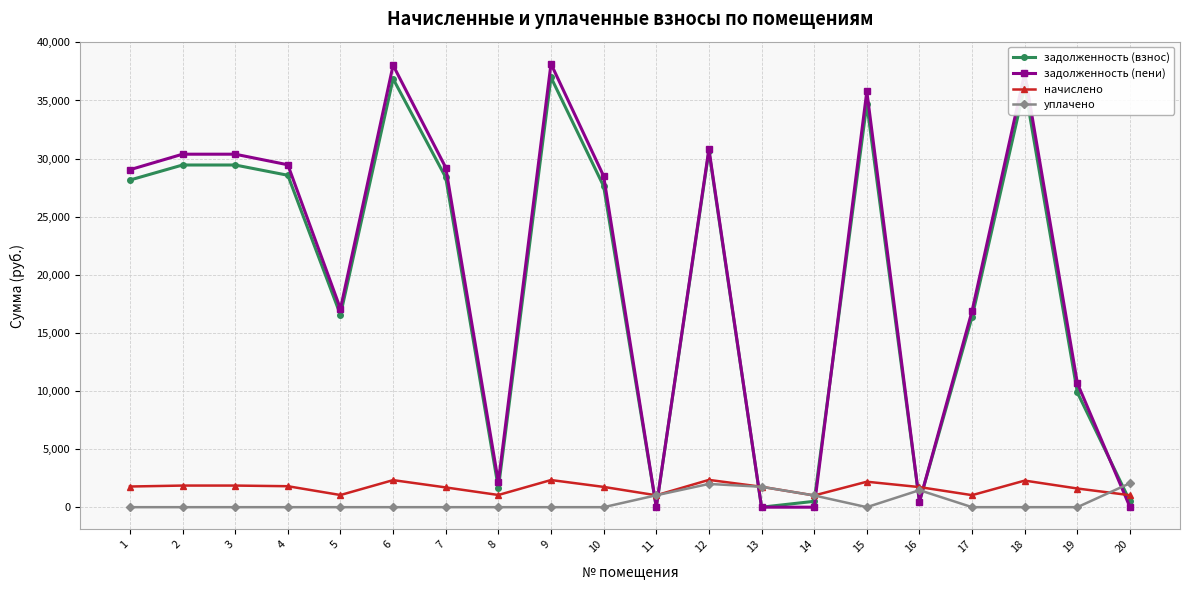

What is the spread (max minus min) of values at 18?

37365.0